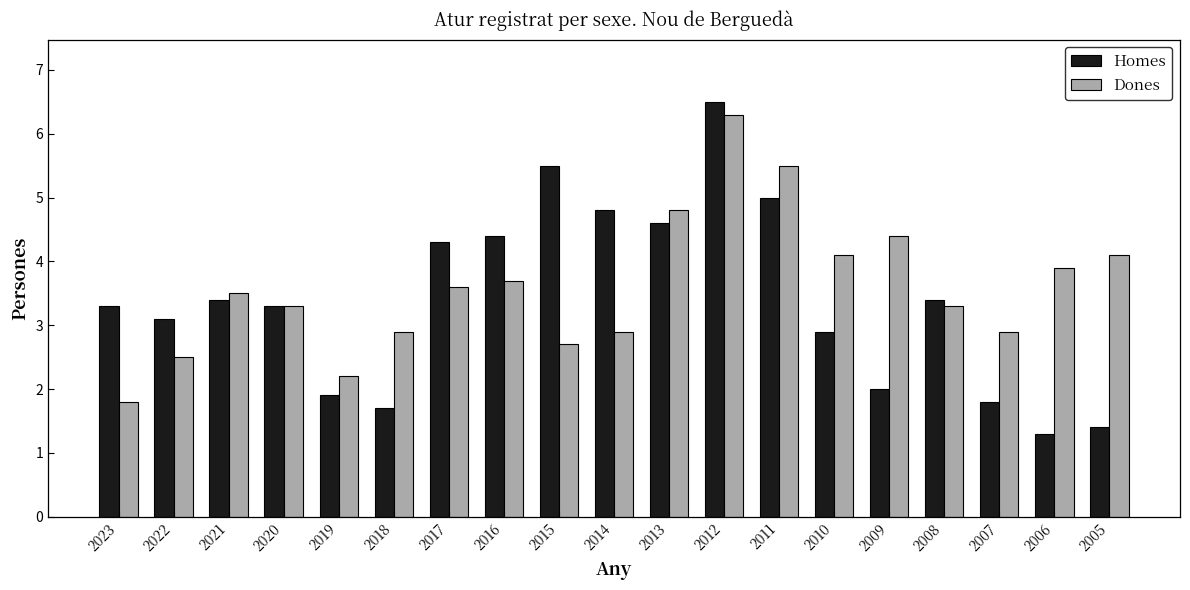

What is the difference between the second highest and second lowest values in the Homes series?

4.1